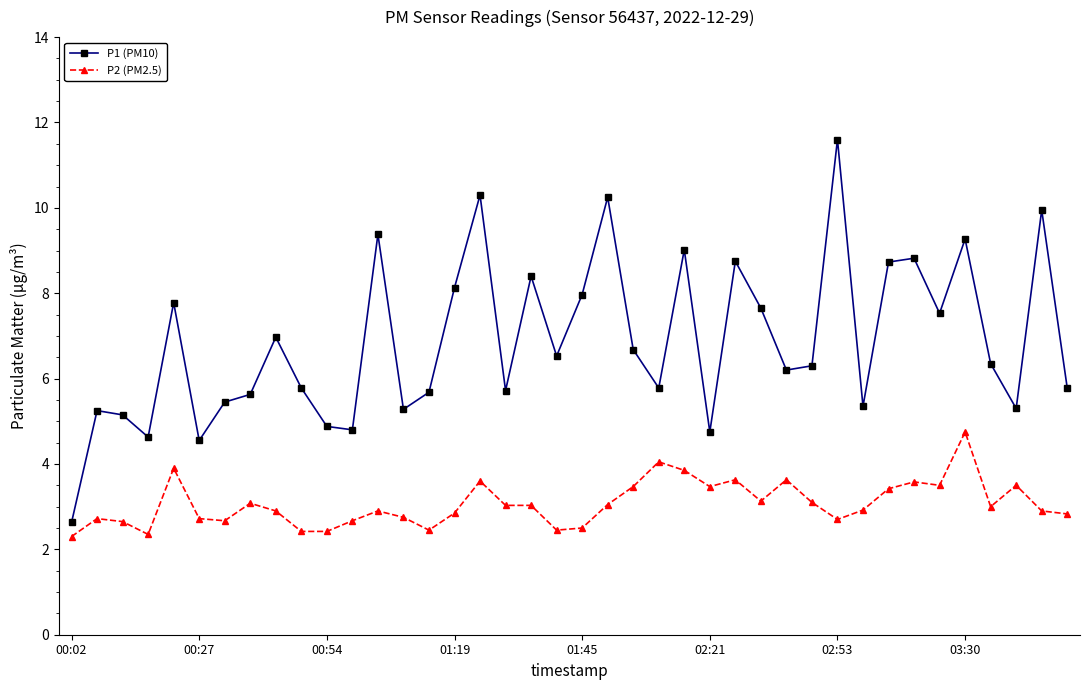

How many categories are shown in the chart?

40